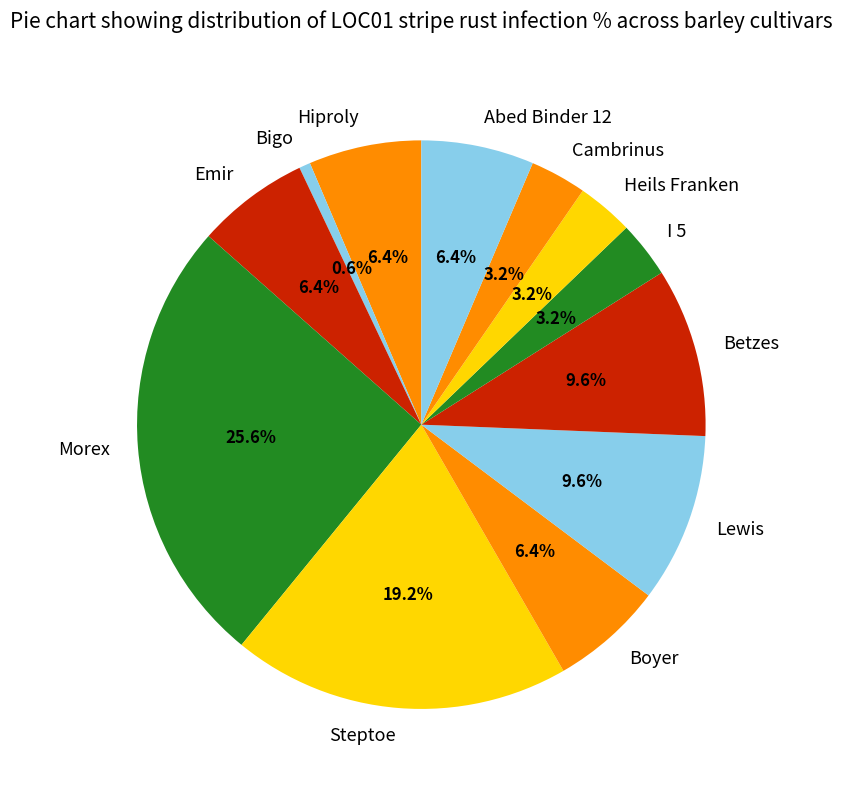

The Abed Binder 12 slice represents 6% of the pie. True or false?

True